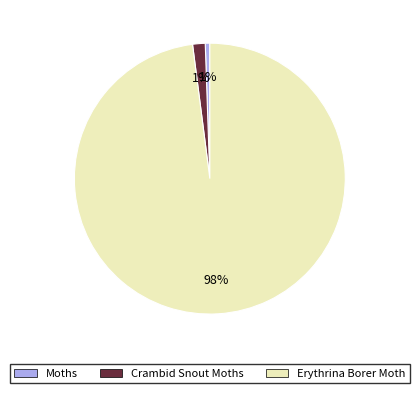

How many segments does this pie chart have?

3